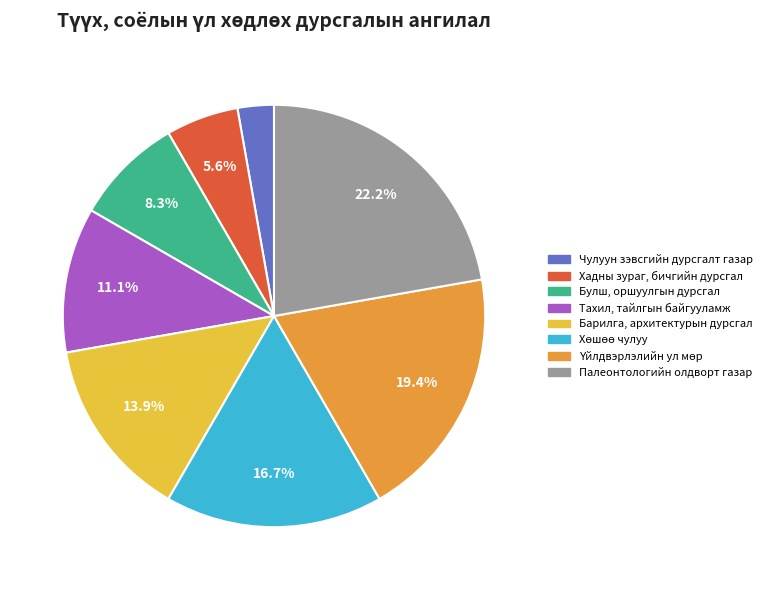

Is there any slice that represents more than half of the pie?

No